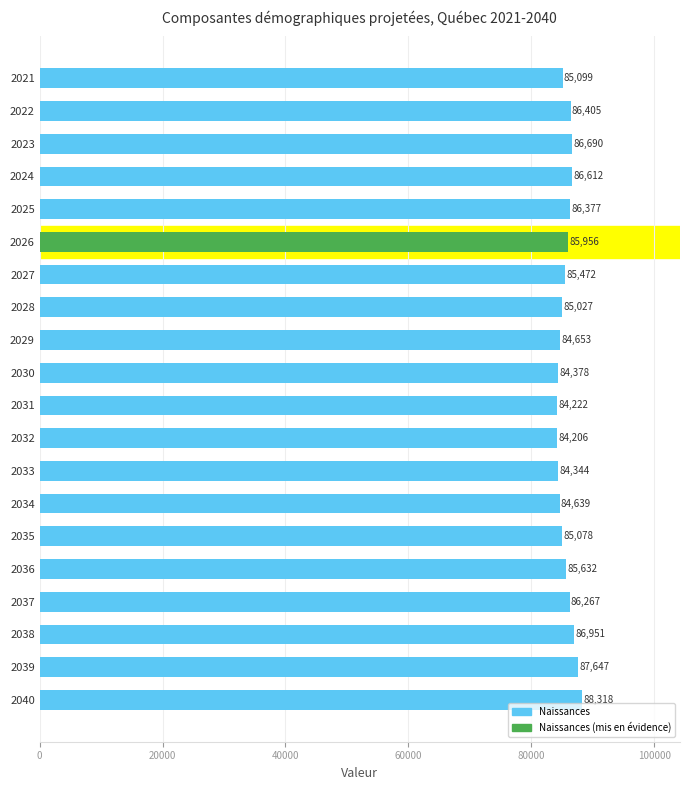

How many categories are shown in the chart?

20